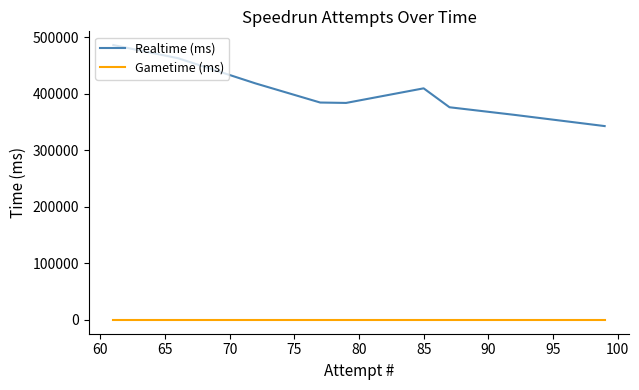

Which series has the largest total across all categories?

Realtime (ms)